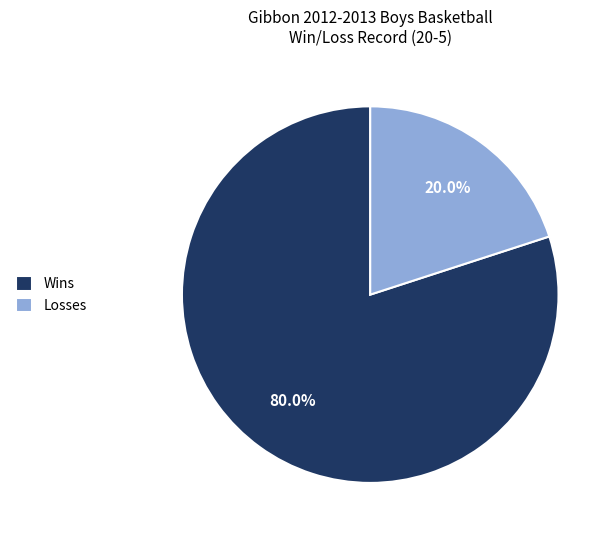

What percentage is NOT represented by Losses?

80.0%